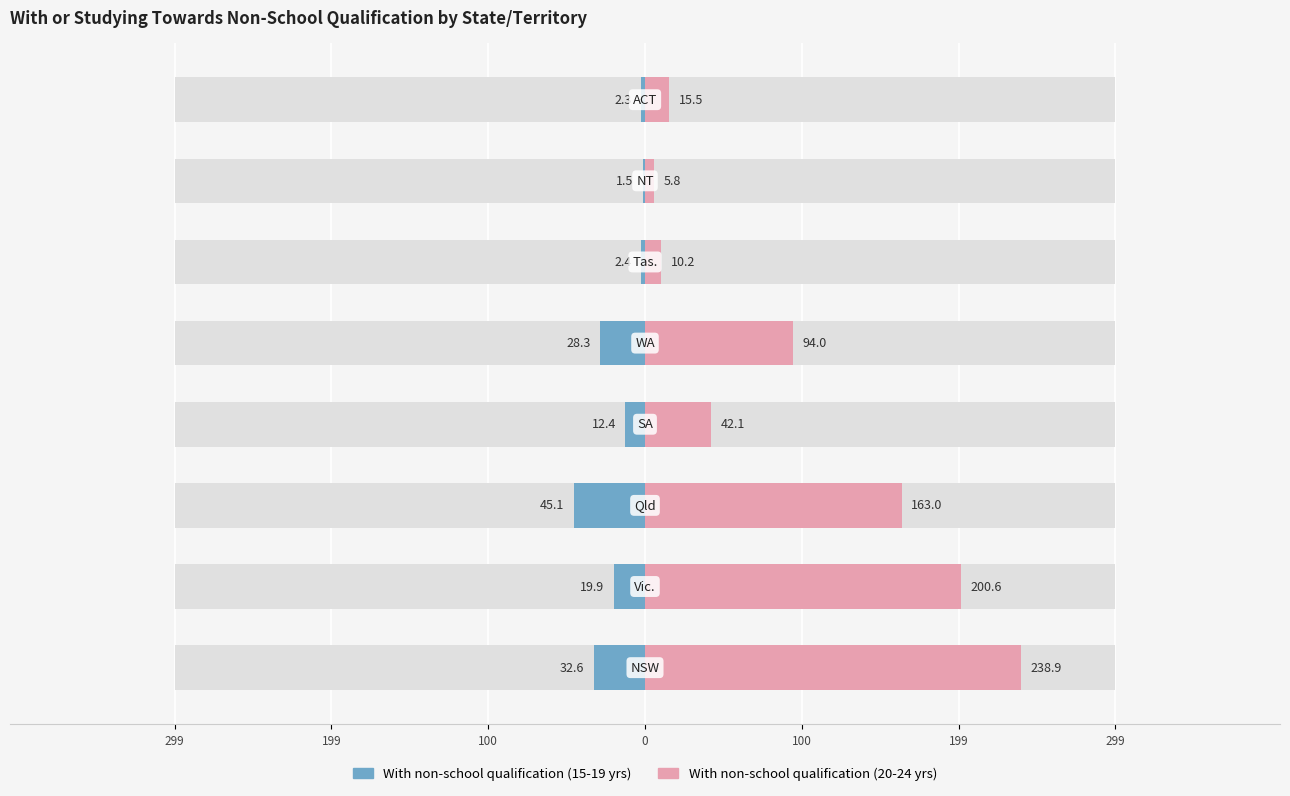

Is it true that With non-school qualification (20-24 yrs) equals 307.8 at 199?

False